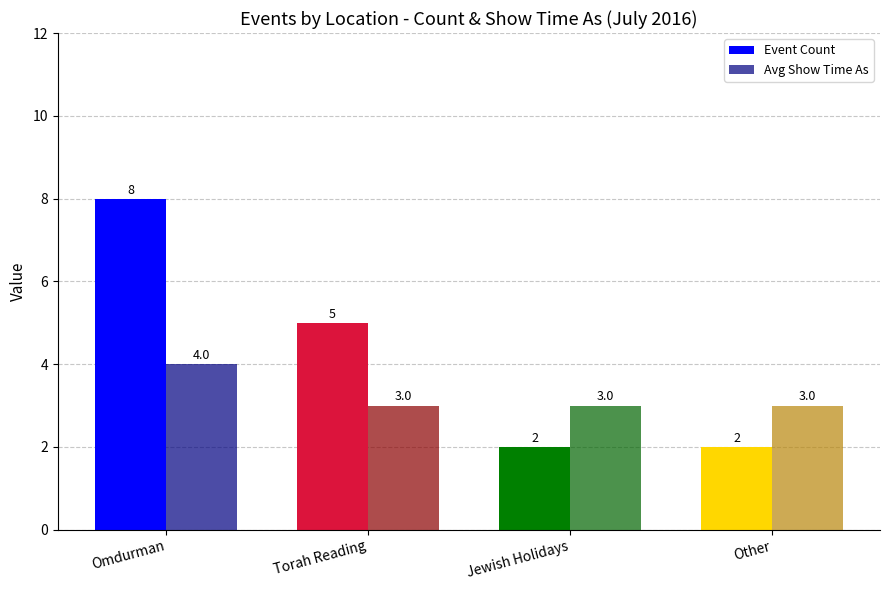

What is the minimum value for Event Count?

2